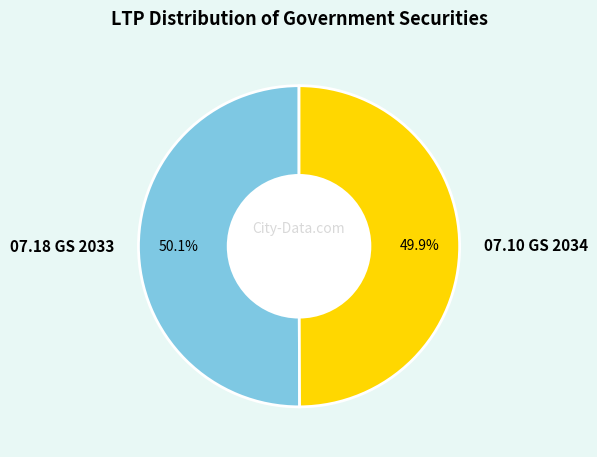

Is there any slice that represents more than half of the pie?

Yes